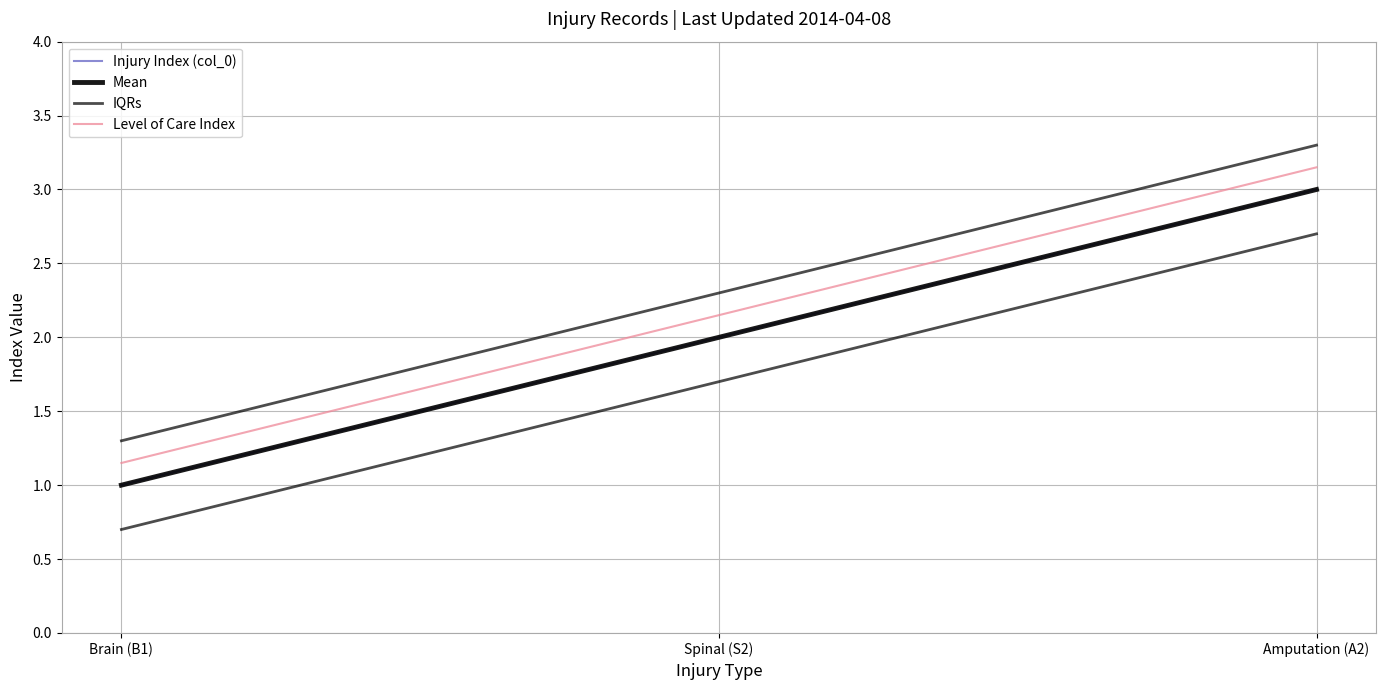

Which series has the widest spread of values?

Injury Index (col_0)